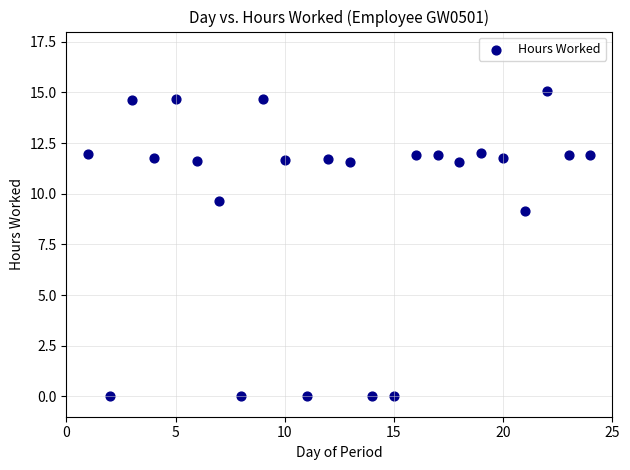

What Y value in the scatter plot is closest to 7?

9.2